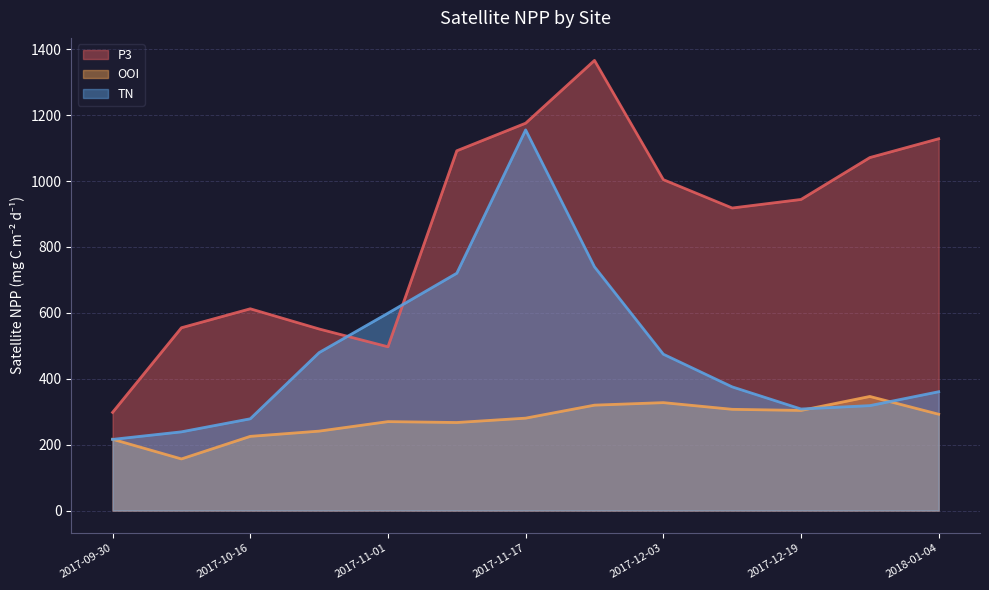

What is the maximum value shown in the chart?

1366.2